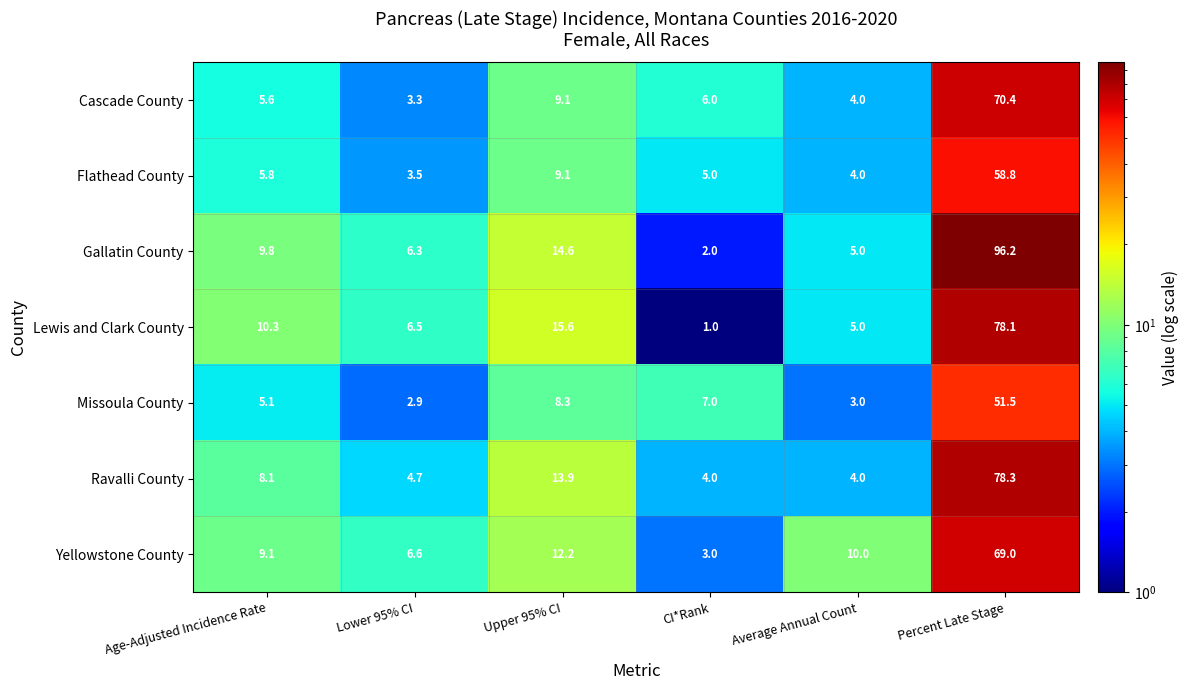

At which label does Missoula County first exceed 7?

Upper 95% CI